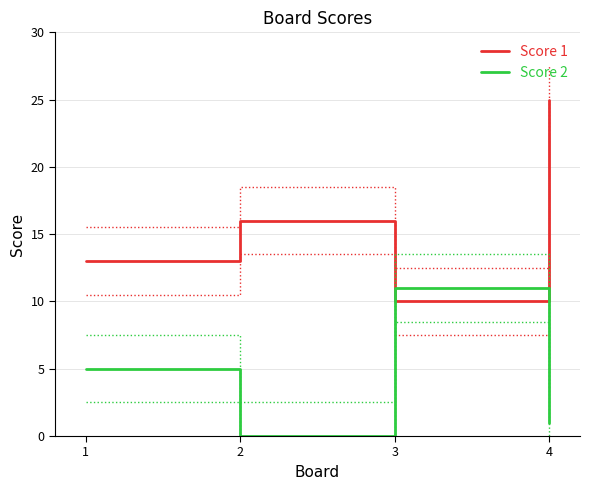

Which series has the largest range (max minus min)?

Score 1